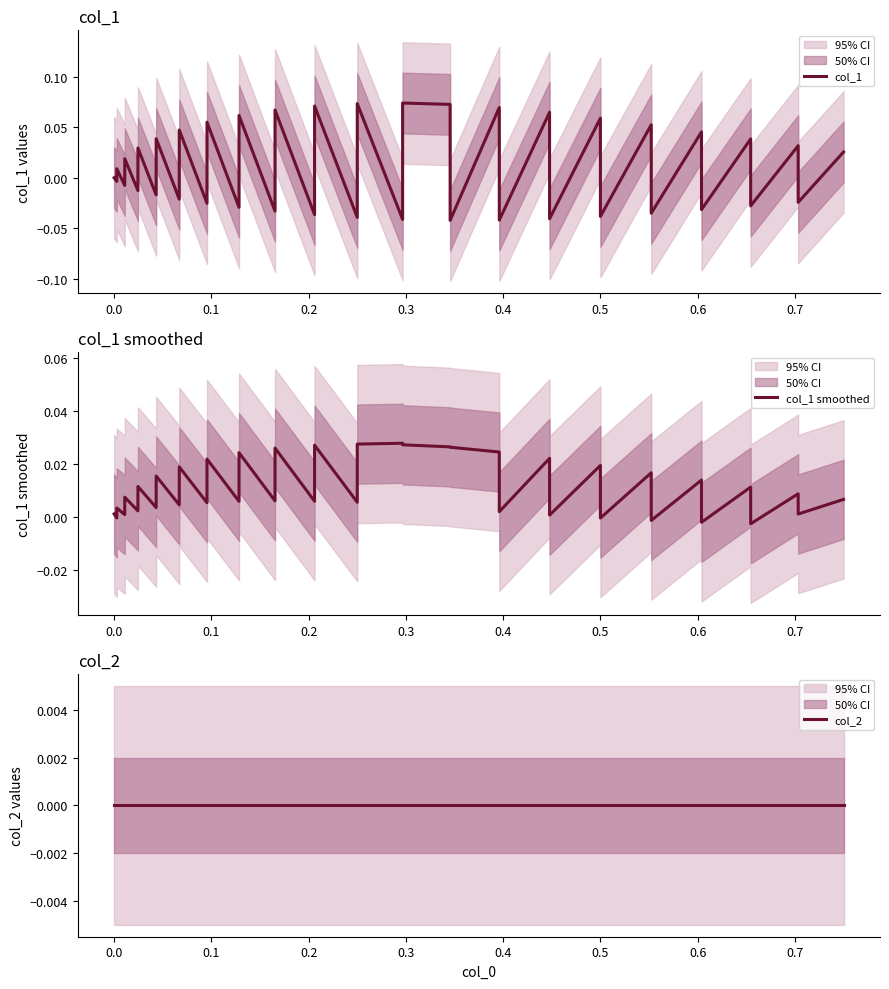

The col_1 smoothed series shows 0.0 at 28. True or false?

False